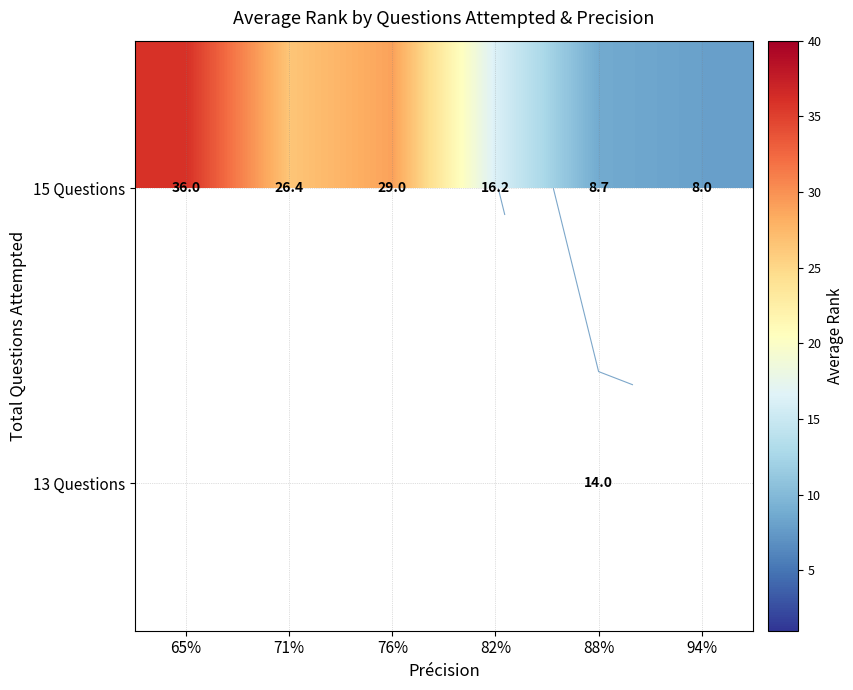

What is the difference between the maximum and minimum values in the 15 Questions series?

28.0